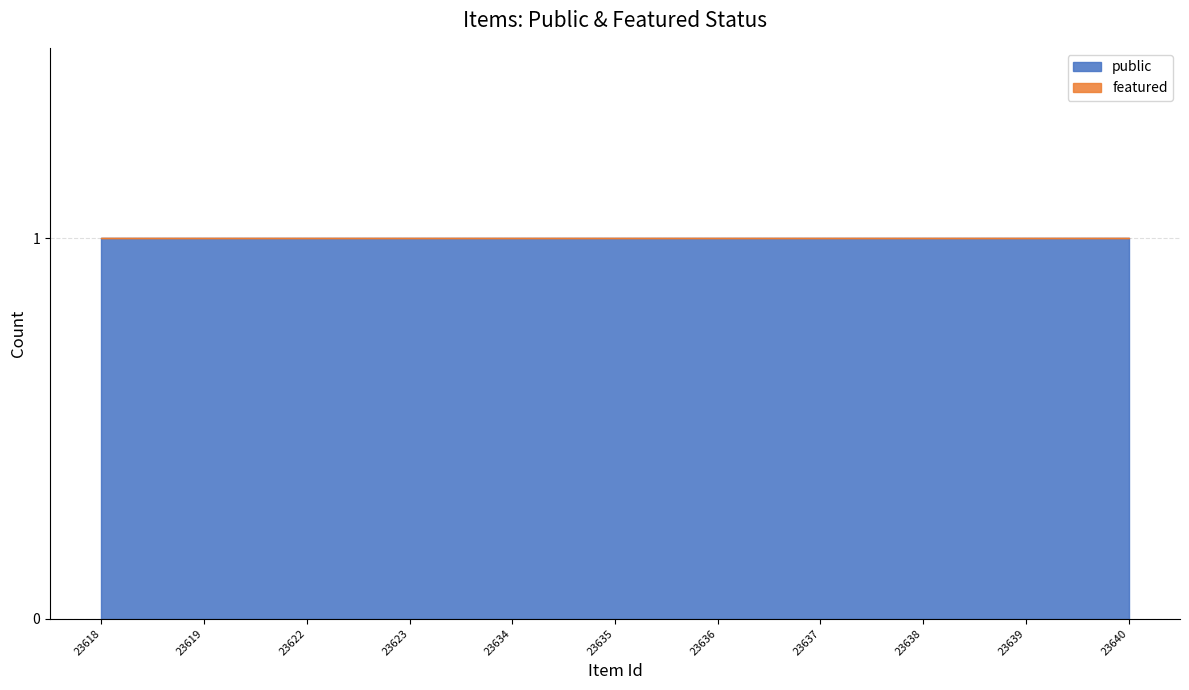

Which category has the lowest value across all series?

23618